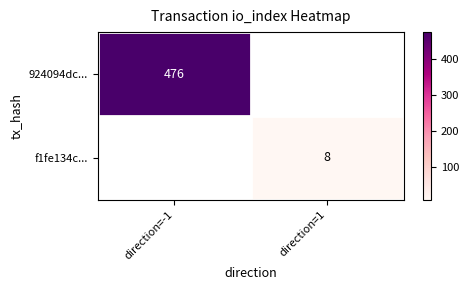

True or false: 924094dc... has a value of 476 at direction=-1.

True